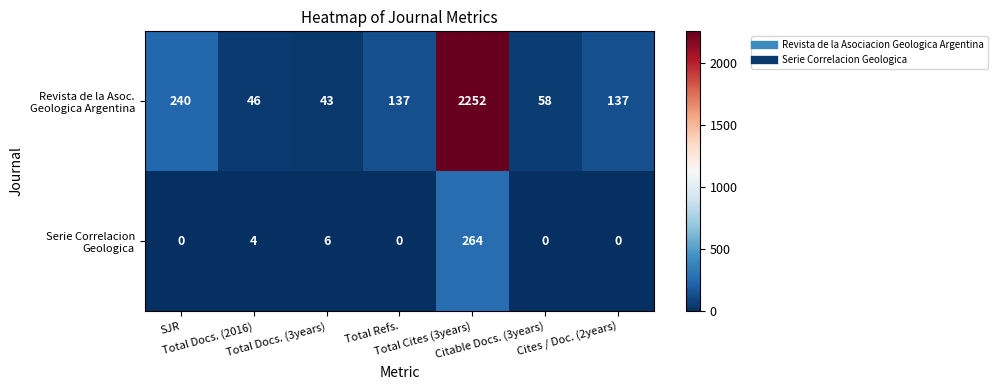

Which has a higher value, SJR or Cites / Doc. (2years)?

SJR